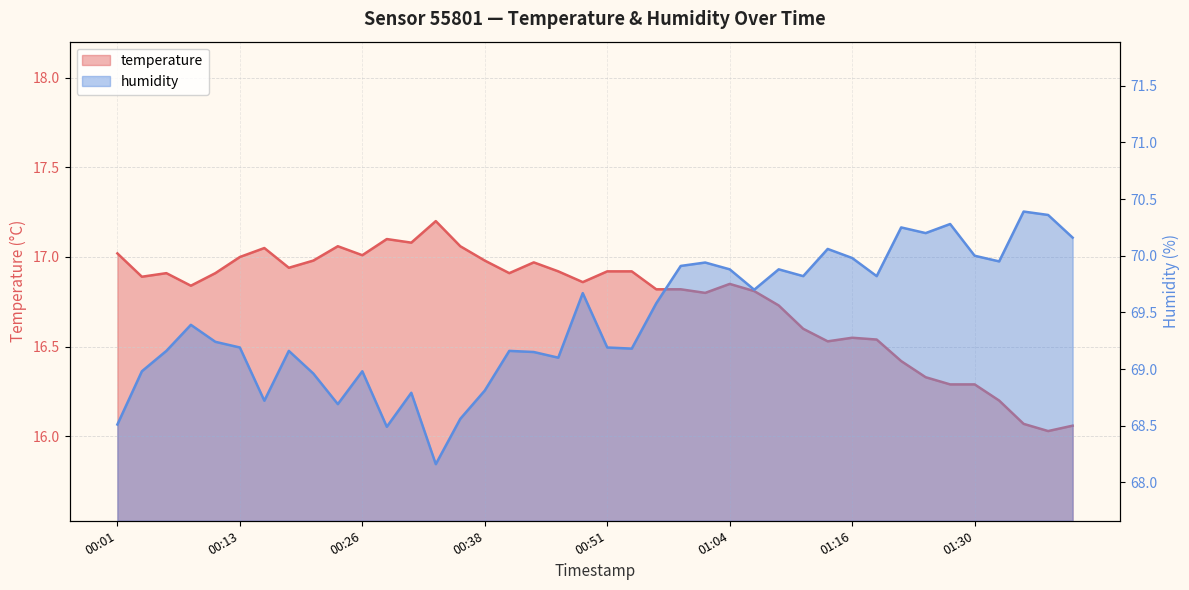

Is it true that humidity equals 69.4 at 00:08?

True